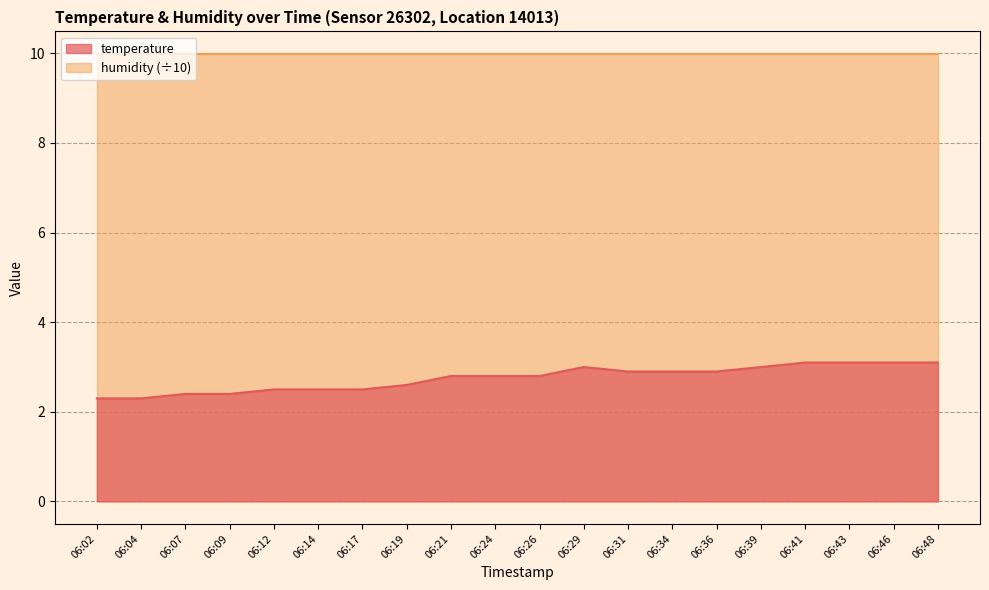

Count the values in the range 2 to 3.

16